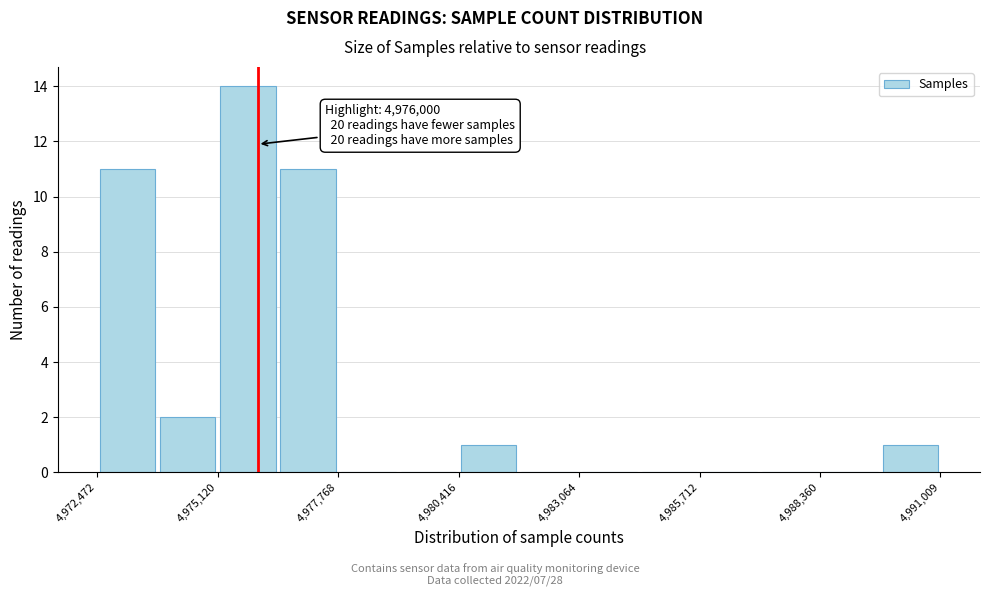

Read against the x-axis, roughly where is the centre of the tallest bar?

4976000